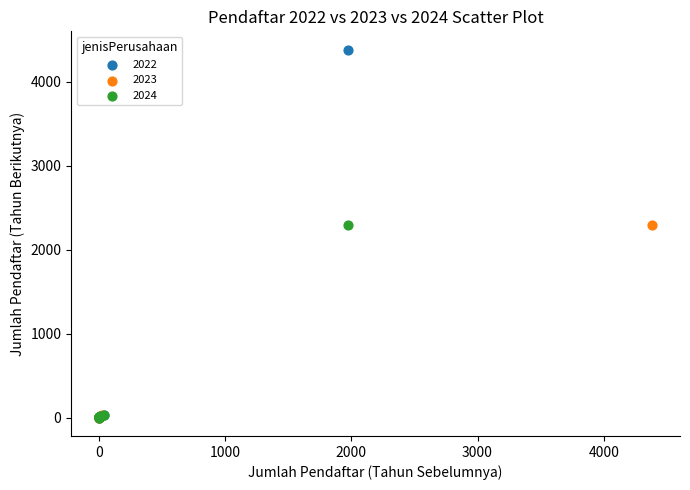

Which series reaches the maximum Y coordinate?

2022